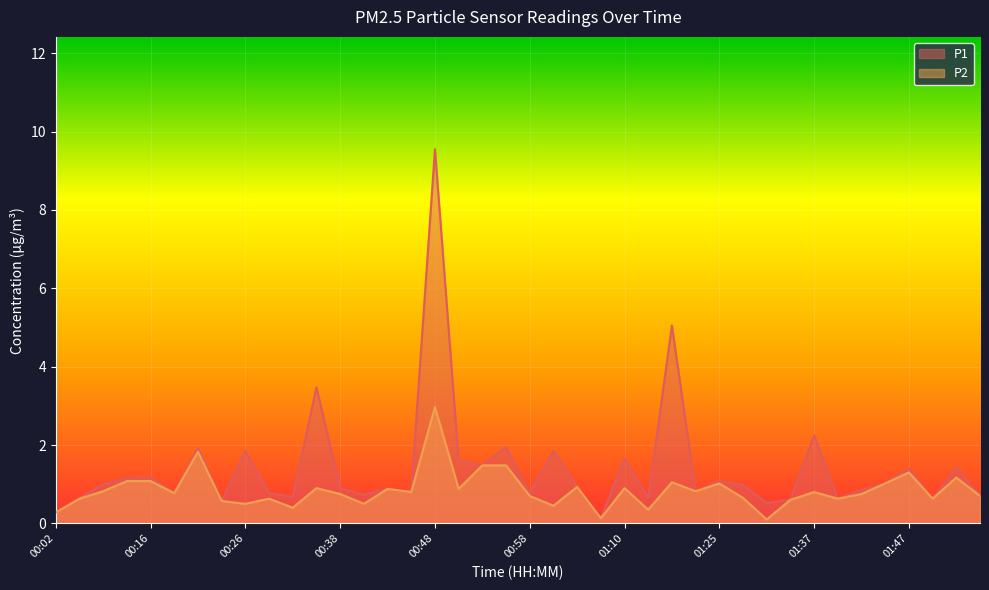

At how many categories does at least one series exceed 9?

1